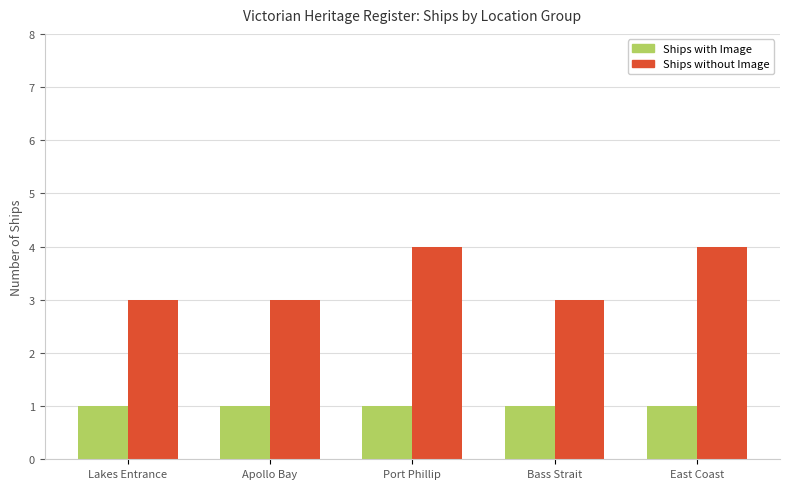

Rank the series by their average value, from highest to lowest.

Ships without Image, Ships with Image